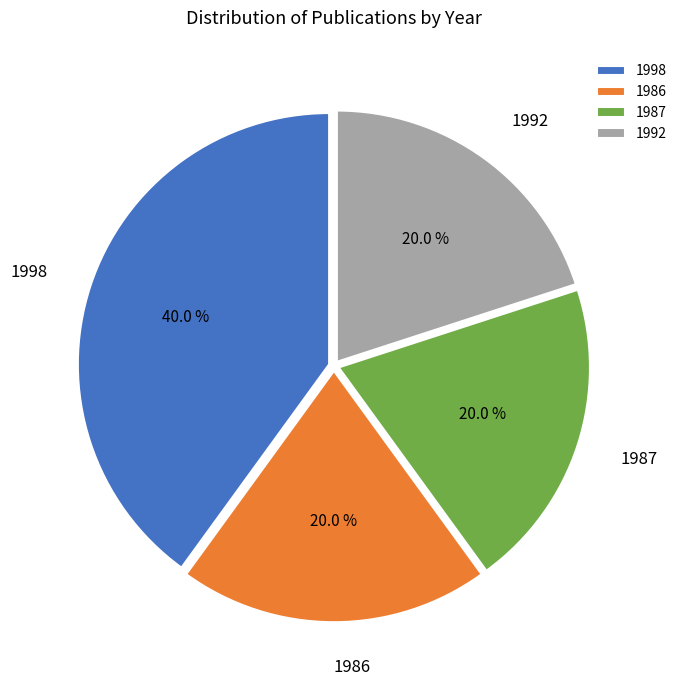

Is it true that 1987 is 20% of the pie?

True